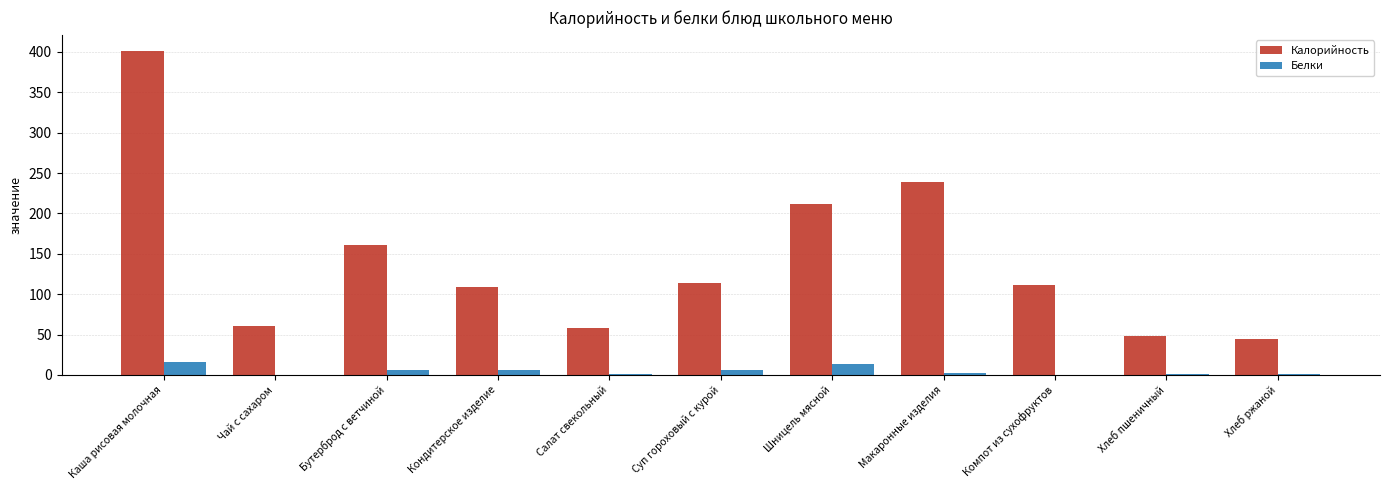

Which category has the highest value across all series?

Каша рисовая молочная